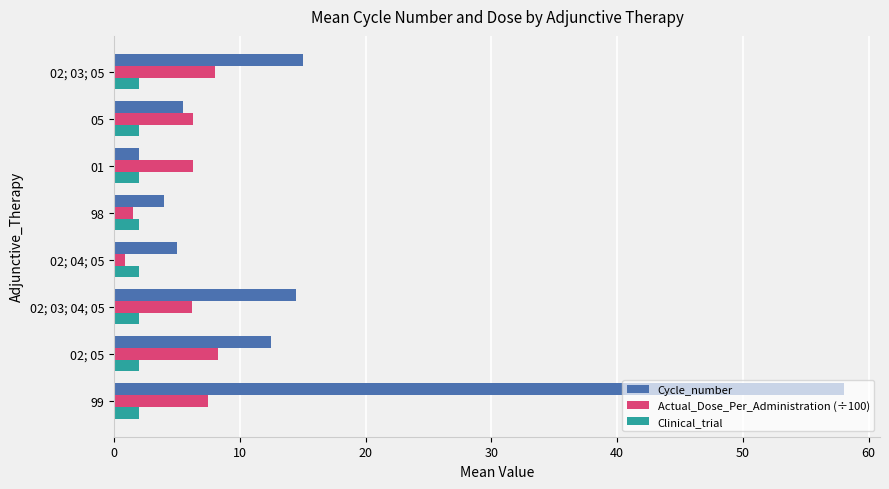

At how many categories does at least one series exceed 21?

1